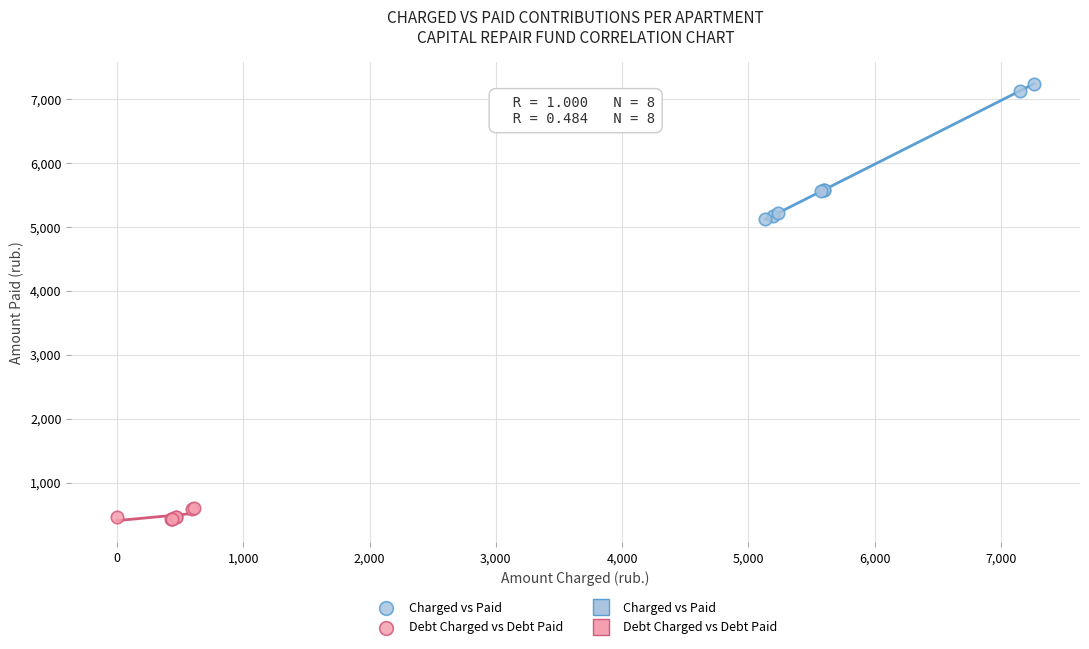

Which series reaches the minimum Y coordinate?

Debt Charged vs Debt Paid